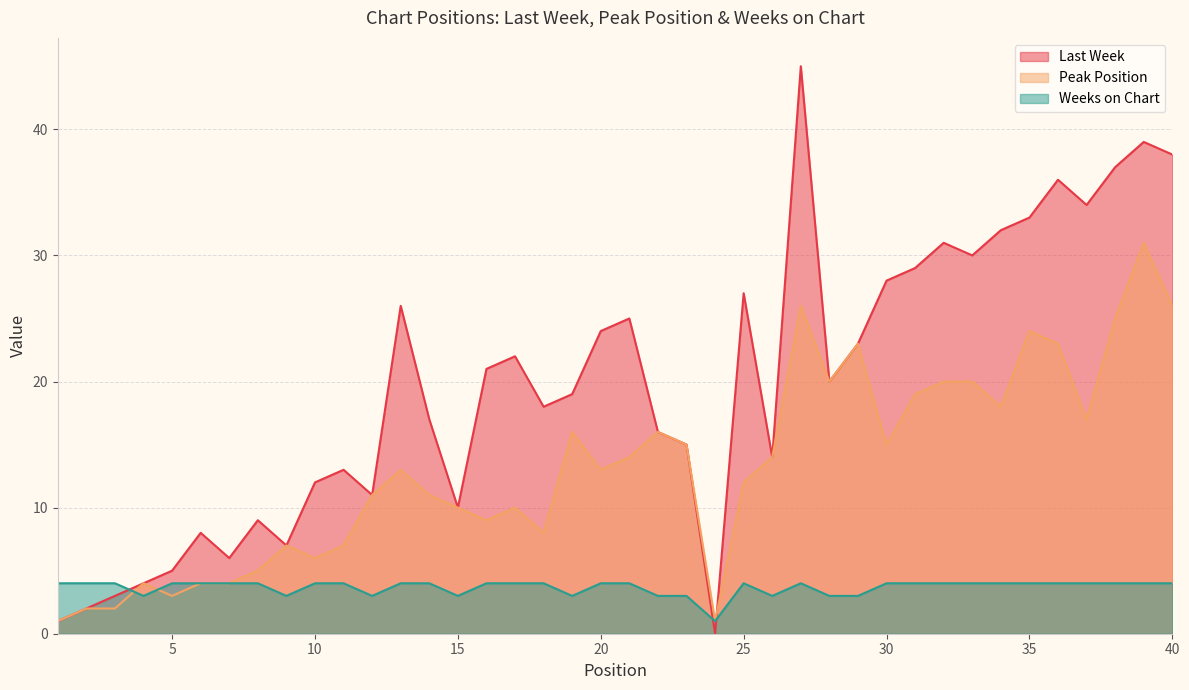

Rank the series by their maximum value, from lowest to highest.

Weeks on Chart, Peak Position, Last Week